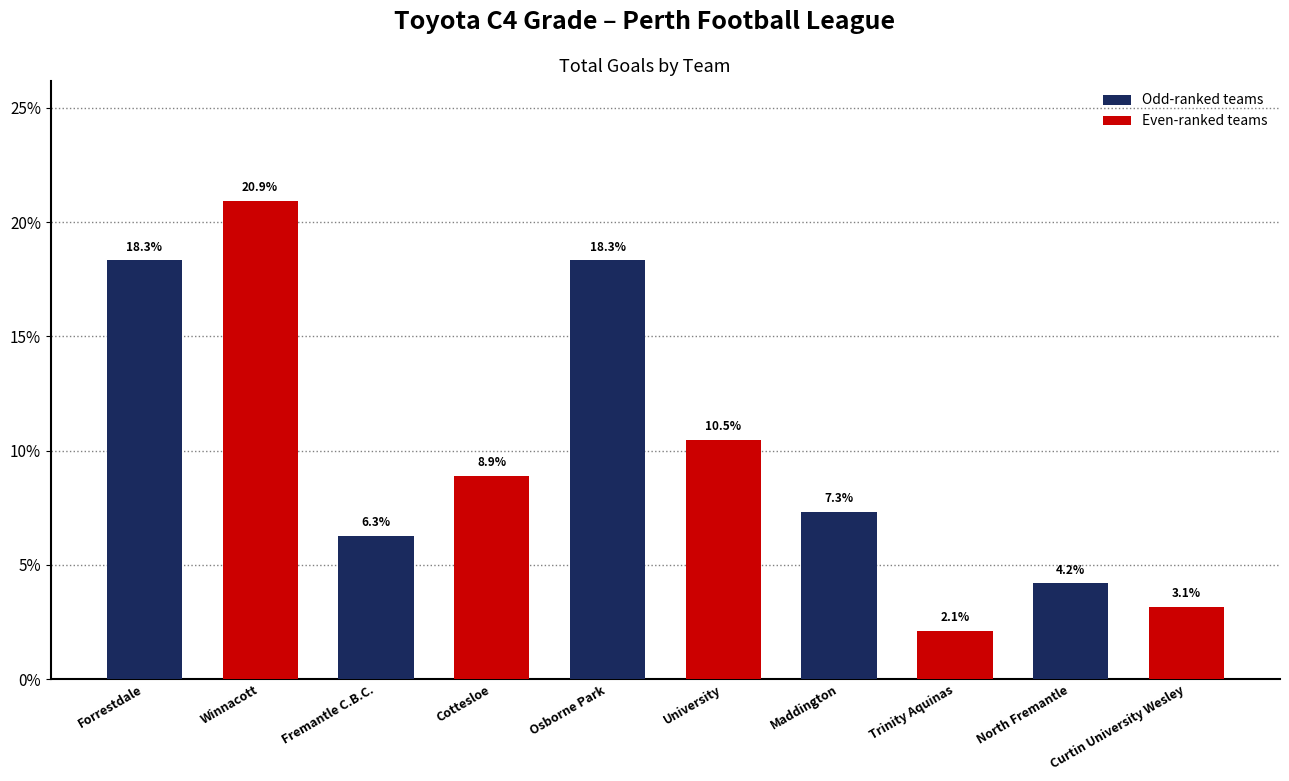

What position from the right is Forrestdale?

5